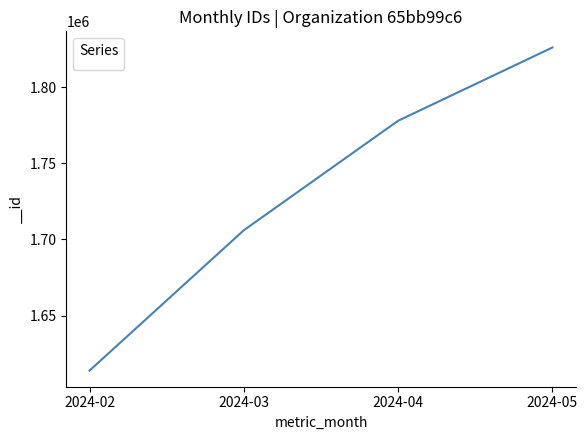

Does the chart have visible grid lines?

No